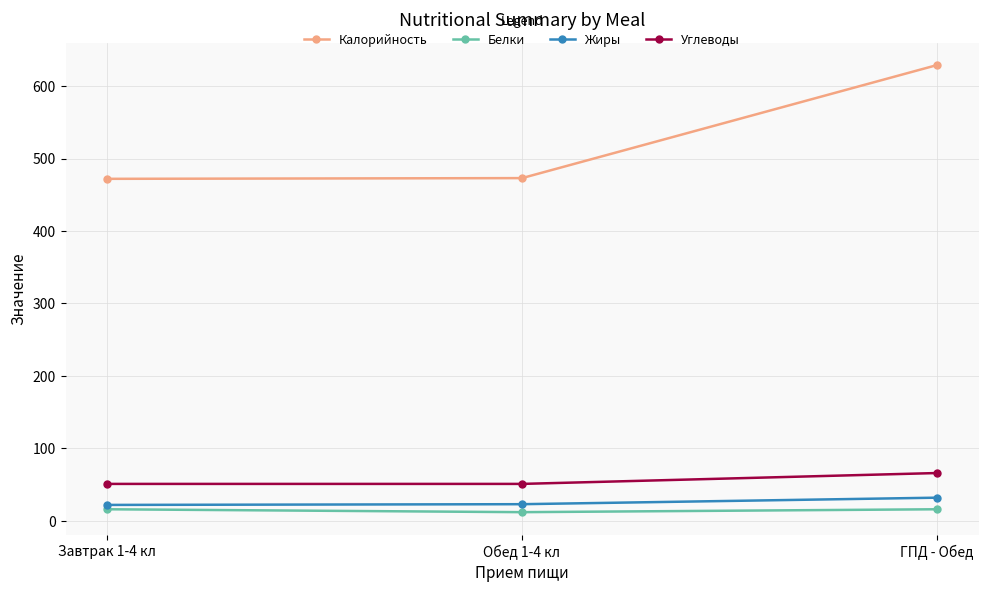

The value of Калорийность at ГПД - Обед is 408. True or false?

False